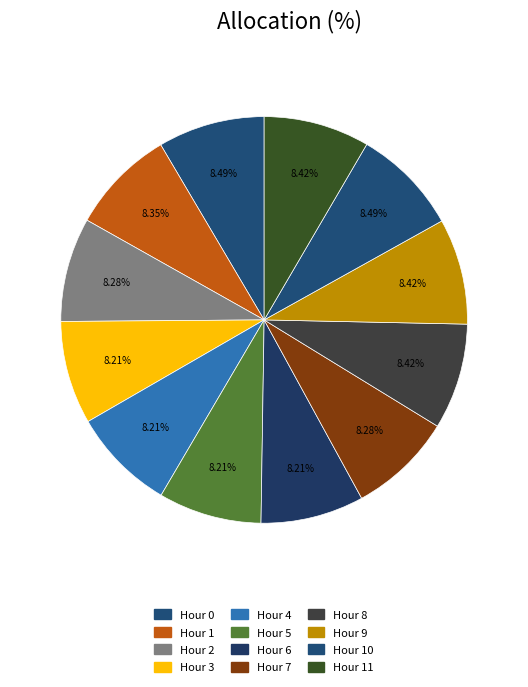

What percentage is the Hour 7 slice, to the nearest percent?

8%